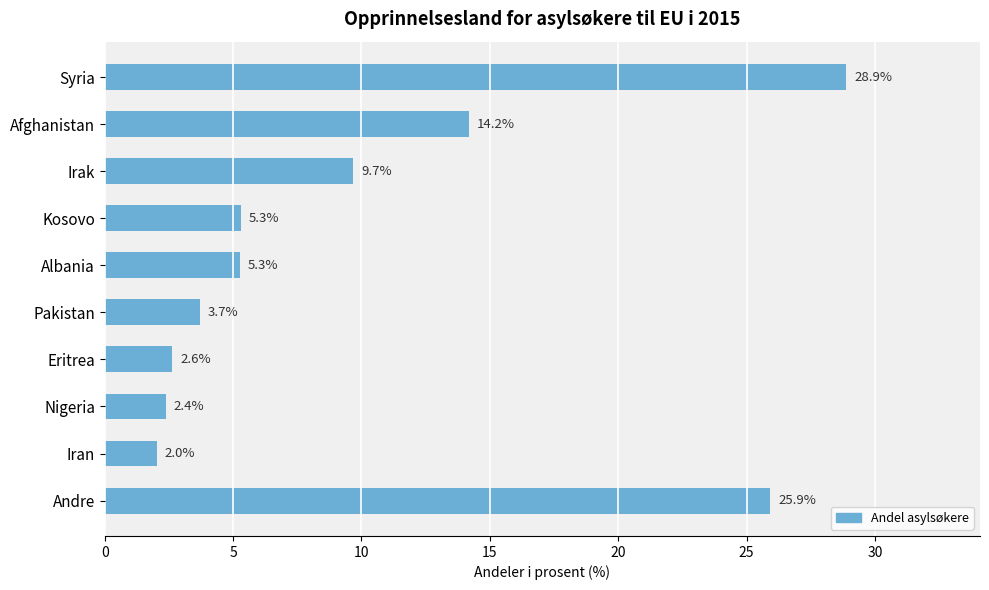

Is it true that the value at Kosovo is 5.3?

True